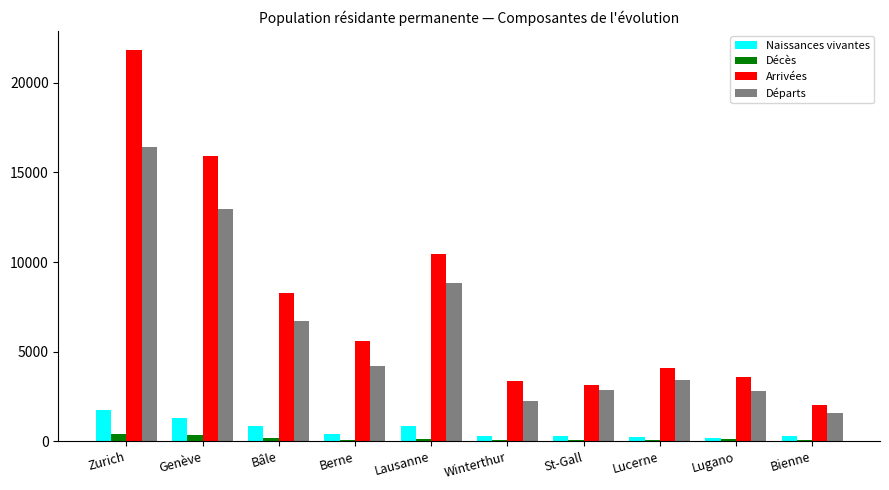

Count the number of categories in the chart.

10